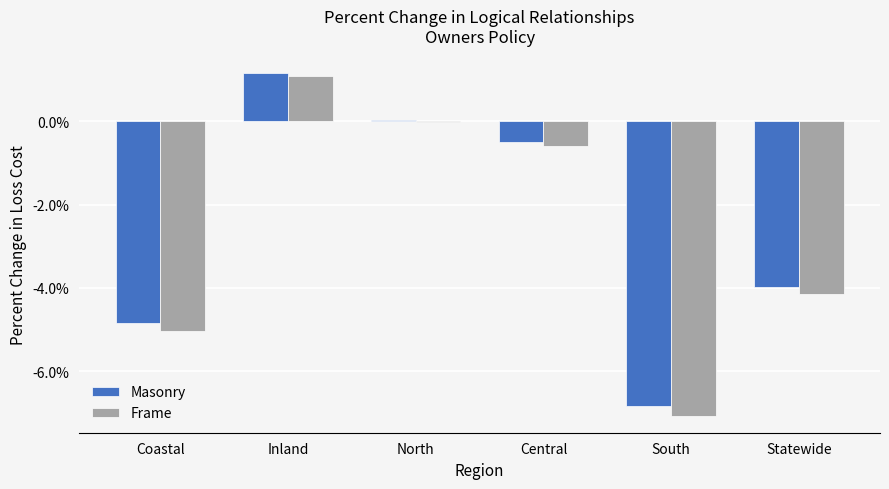

What are all the series names shown in the legend?

Masonry, Frame